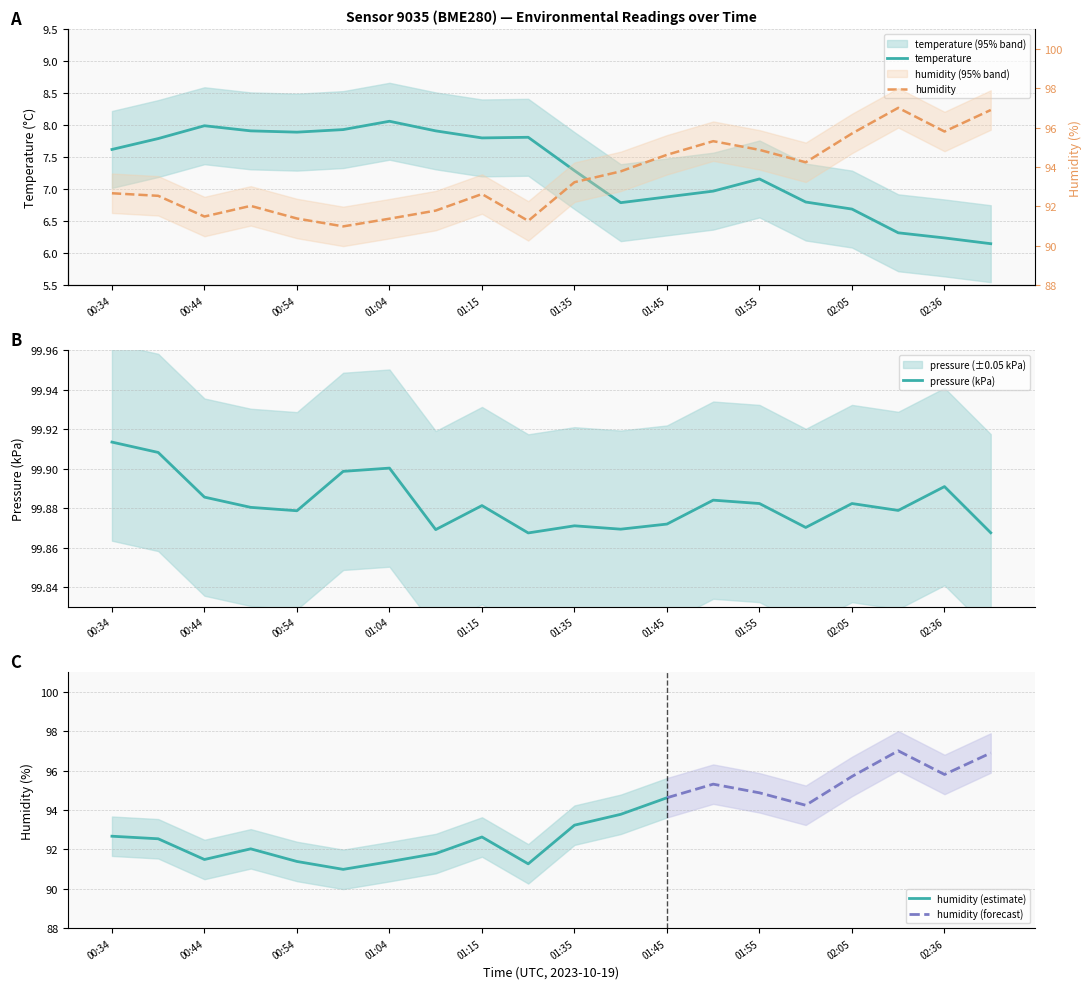

List the series in order of their peak value, lowest first.

temperature, humidity, pressure_kpa